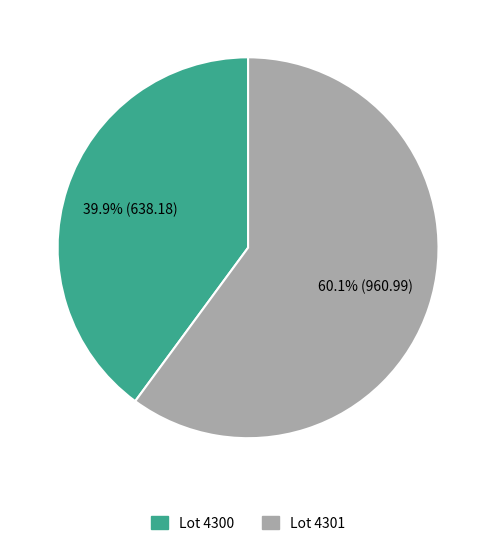

How many segments does this pie chart have?

2